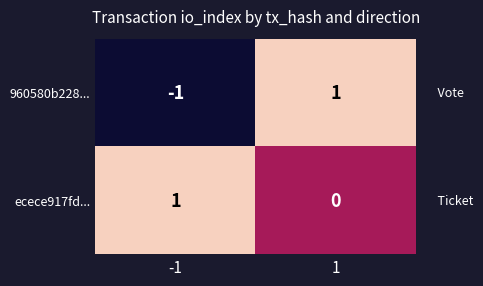

The value of 960580b228... at 1 is 1. True or false?

True